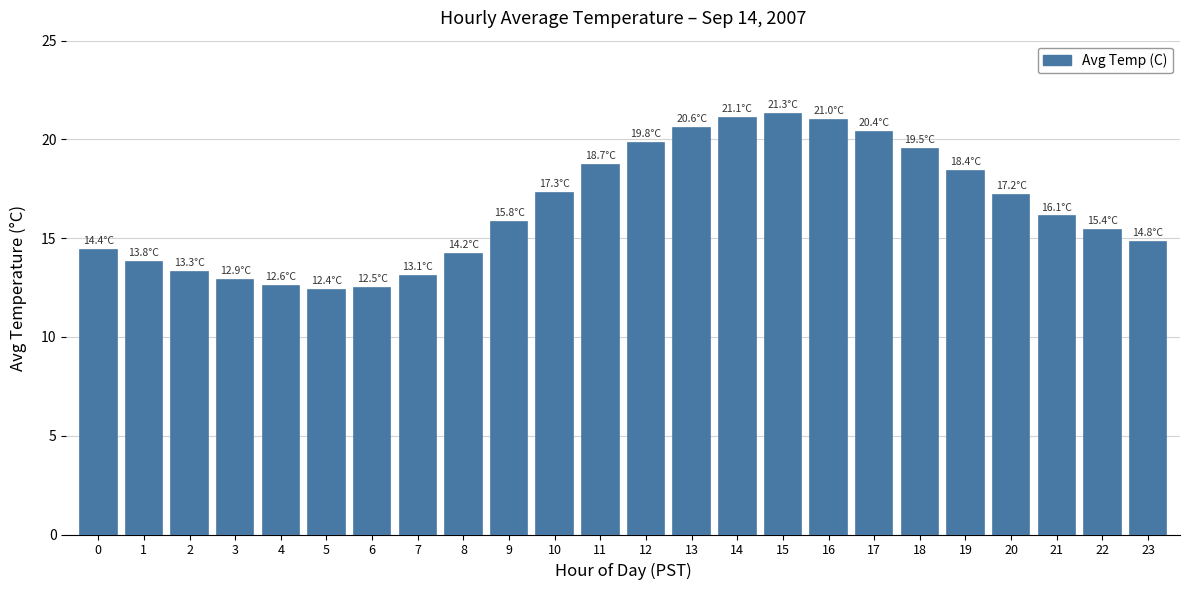

At which label does the data first exceed 16?

10